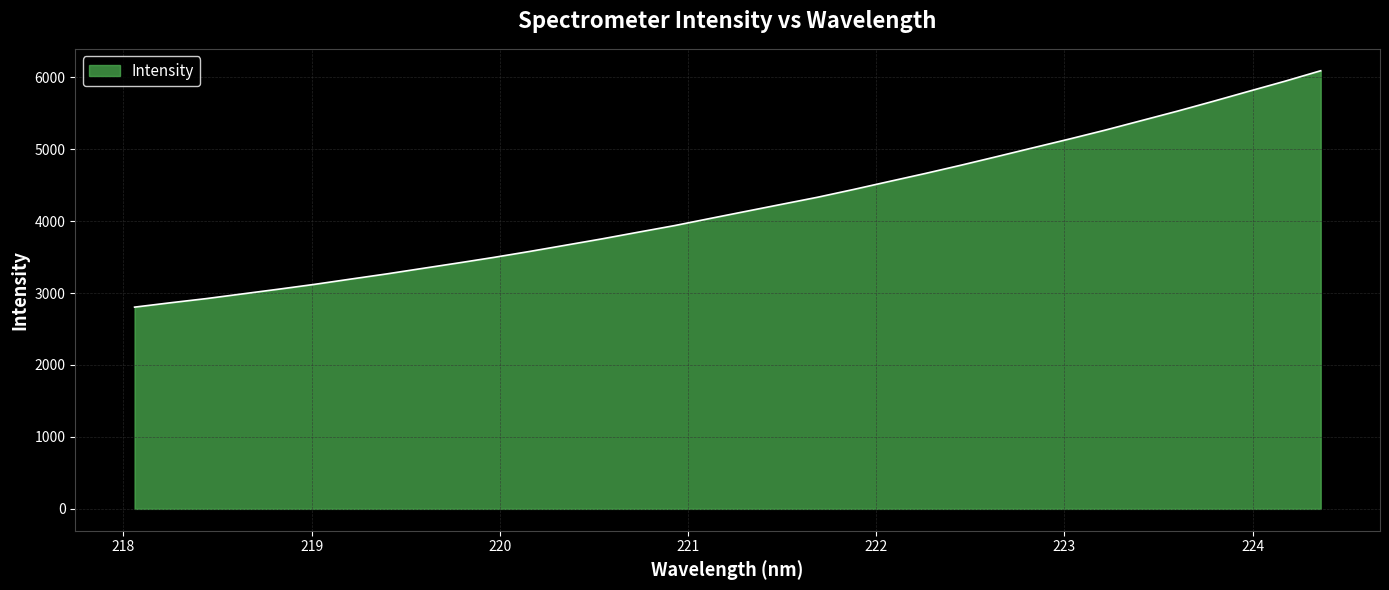

What is the difference between the maximum and minimum values?

3286.0